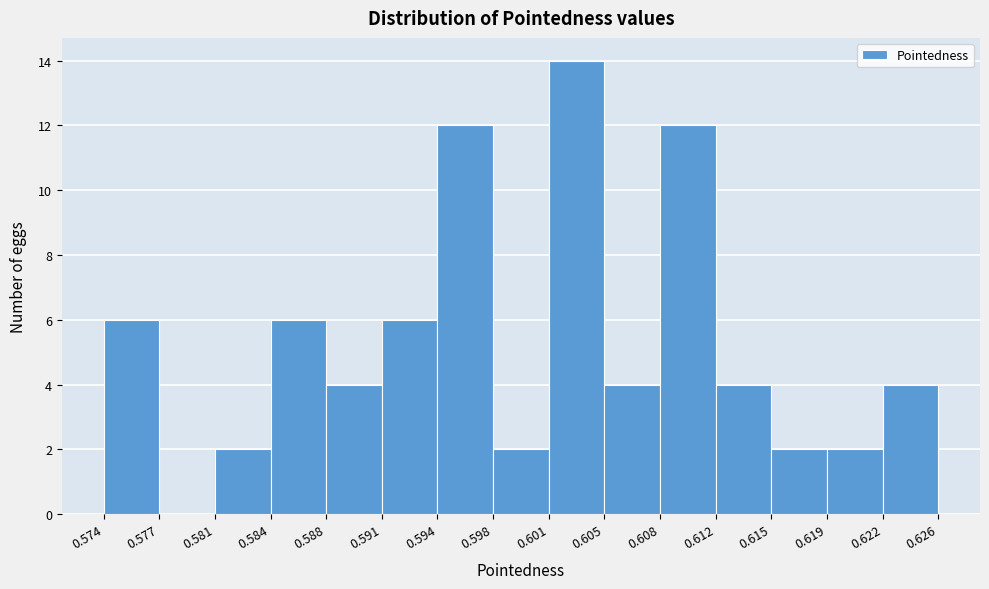

Reading left to right, list every bar in this chart as the range it spans on the x-axis followed by its height. The values are not printed on the chart, so give them approximately, as read against the axis.

0.574 to 0.577: 6
0.577 to 0.581: 0
0.581 to 0.584: 2
0.584 to 0.588: 6
0.588 to 0.591: 4
0.591 to 0.594: 6
0.594 to 0.598: 12
0.598 to 0.601: 2
0.601 to 0.605: 14
0.605 to 0.608: 4
0.608 to 0.612: 12
0.612 to 0.615: 4
0.615 to 0.619: 2
0.619 to 0.622: 2
0.622 to 0.626: 4